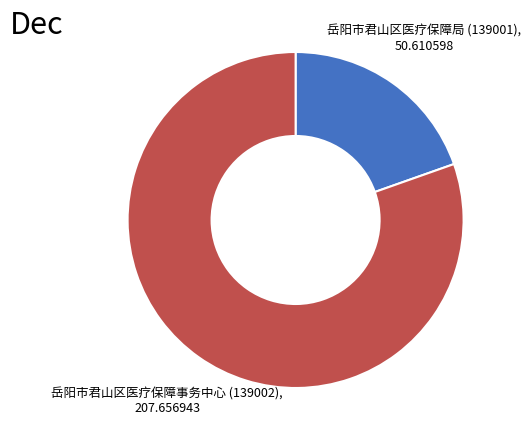

Does any single category account for the majority?

Yes